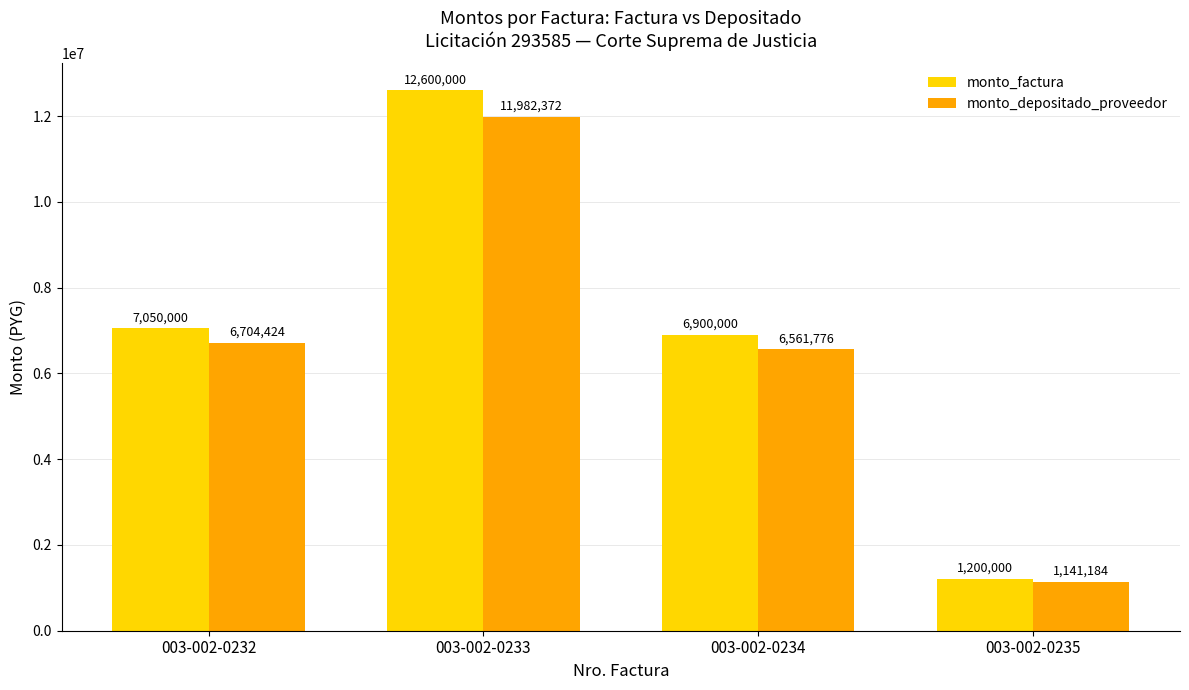

At which category does the chart reach its minimum across all series?

003-002-0235